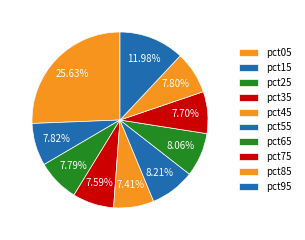

Count the number of slices in the pie.

10